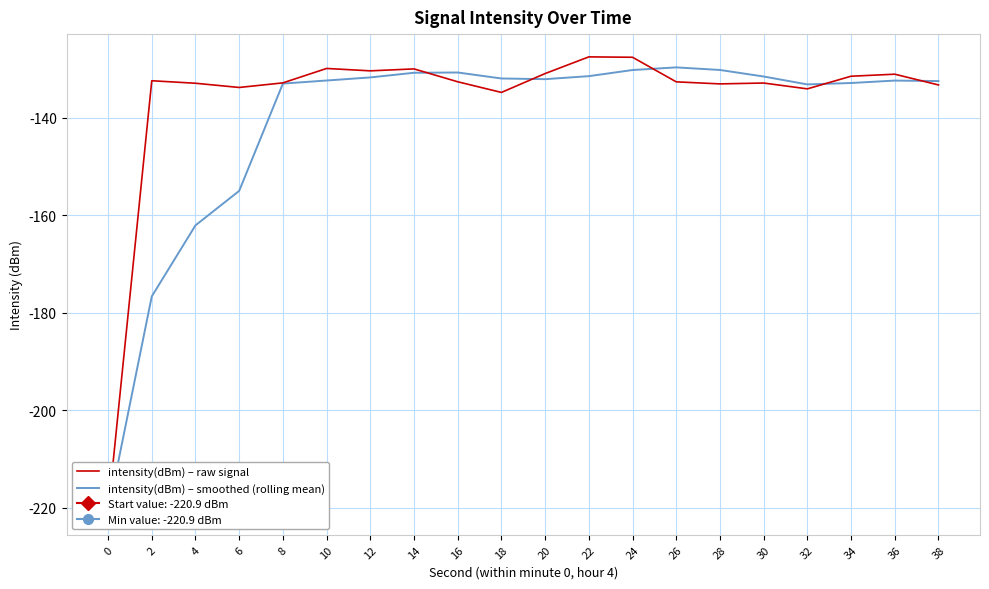

Read the intensity(dBm) – raw signal value at 4.

-132.9